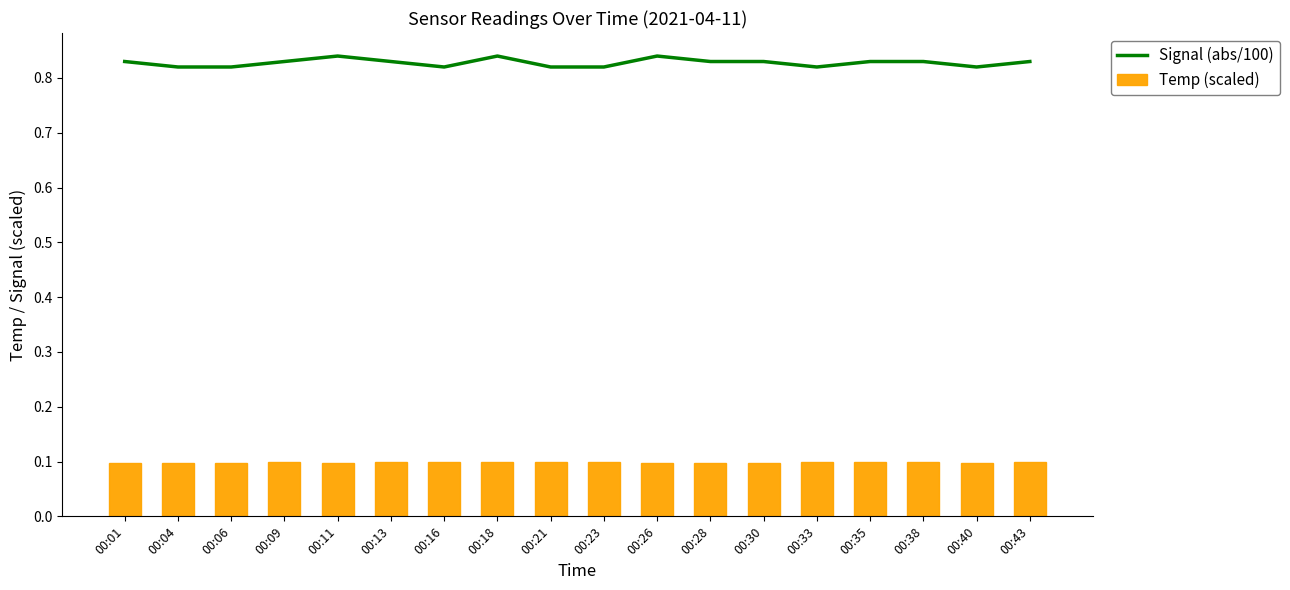

Is it true that Signal (abs/100) equals 0.6 at 00:21?

False